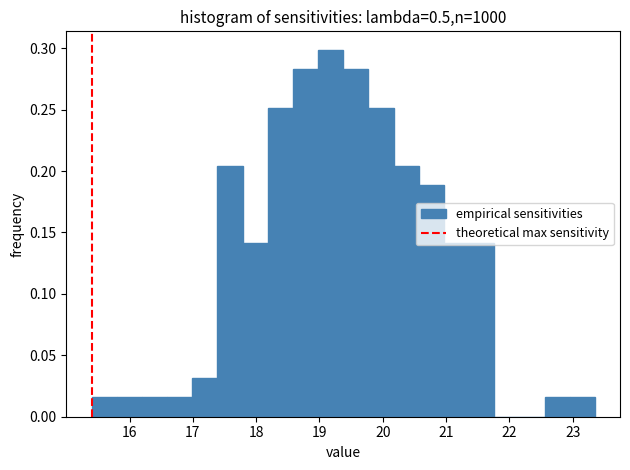

Read against the x-axis, roughly where is the centre of the tallest bar?

19.2